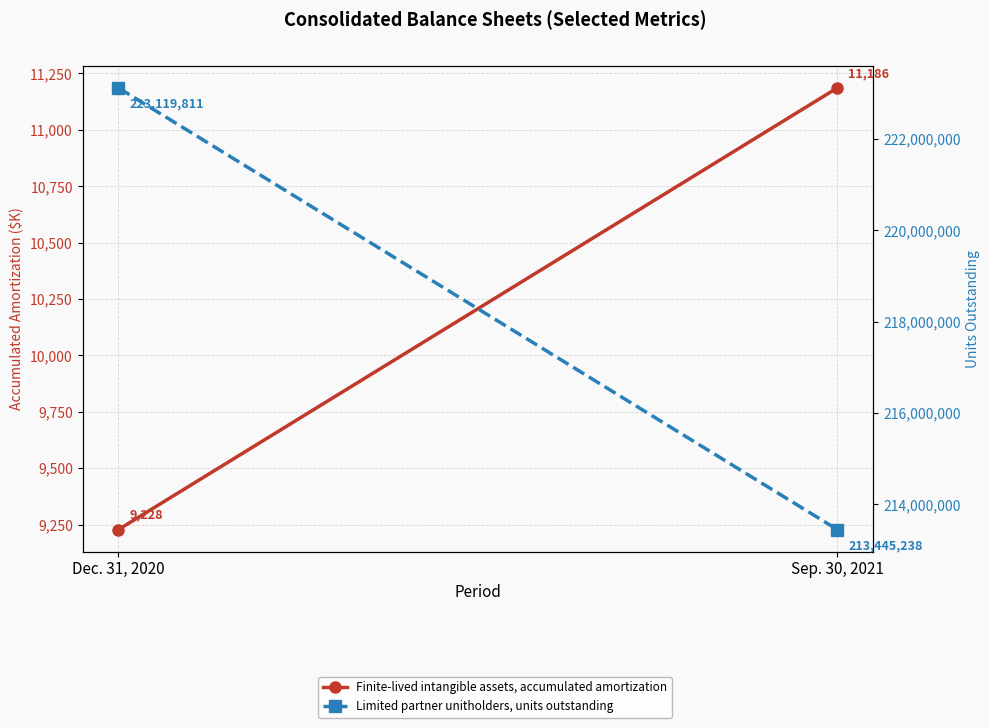

What is the total value across all series at Sep. 30, 2021?

213456424